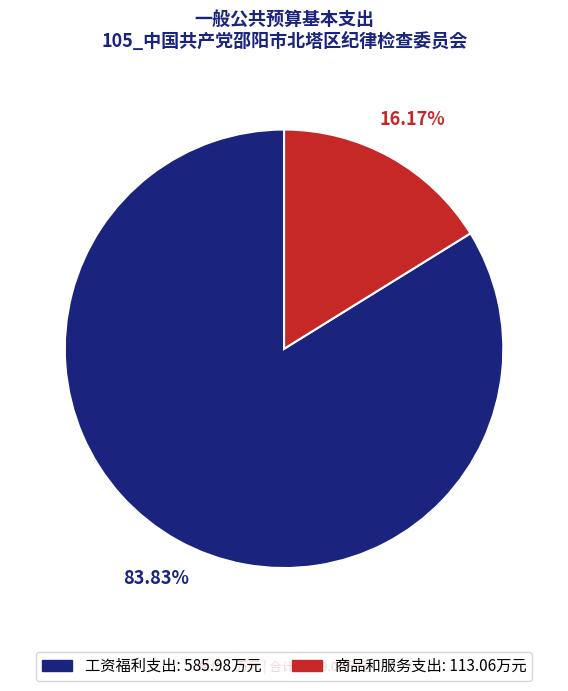

What is the ratio of the value at 工资福利支出 to the value at 商品和服务支出?

5.2